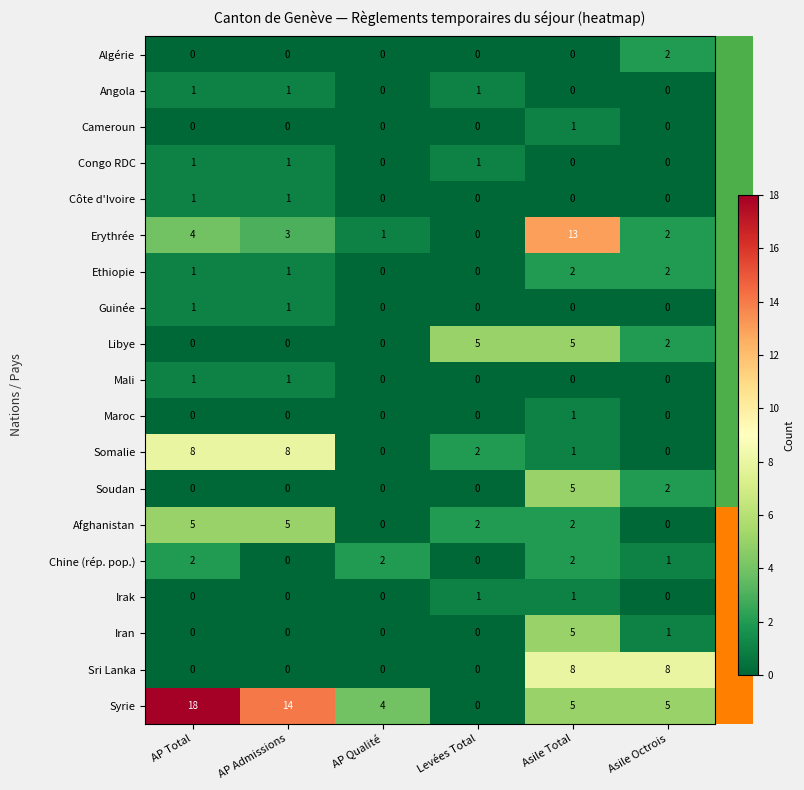

What is the sum of all Congo RDC values?

3